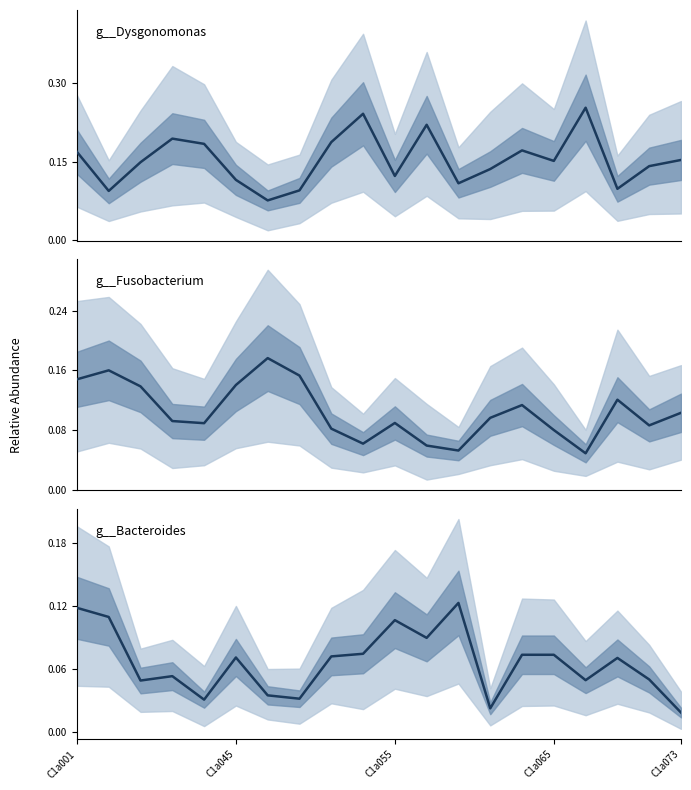

Read the g__Fusobacterium value at C1a073.

0.1